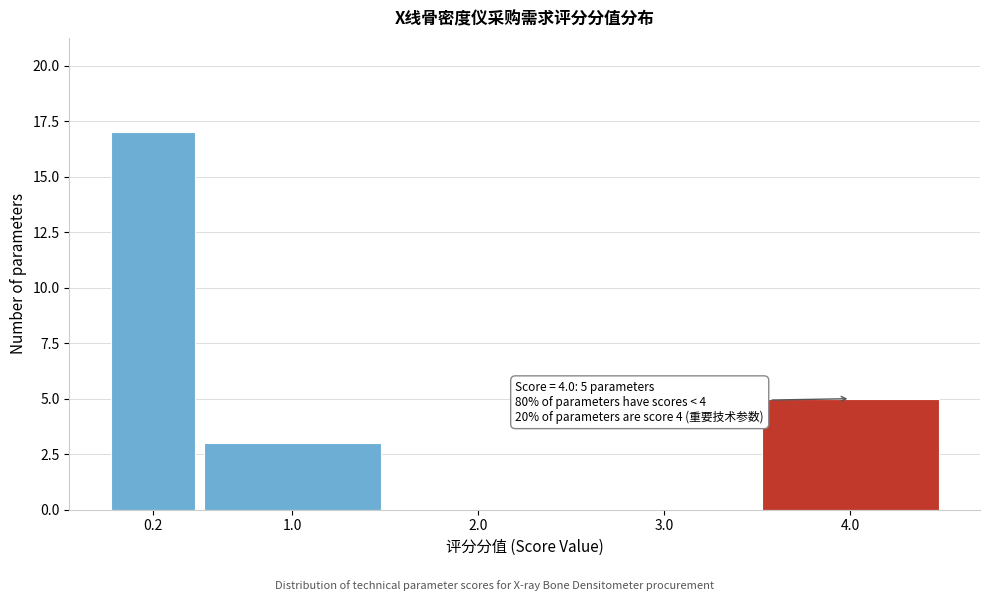

Reading left to right, transcribe all the data shown in this chart.

0.2=17	1.0=3	2.0=0	3.0=0	4.0=5